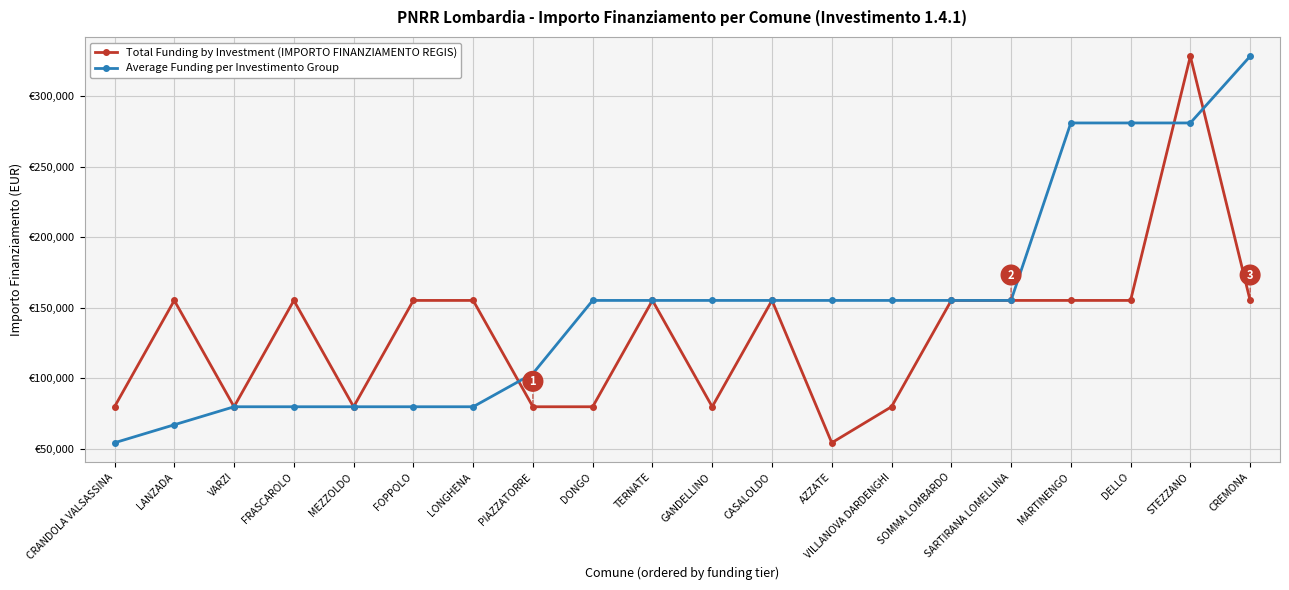

Is this an area chart (filled region under the line)?

No